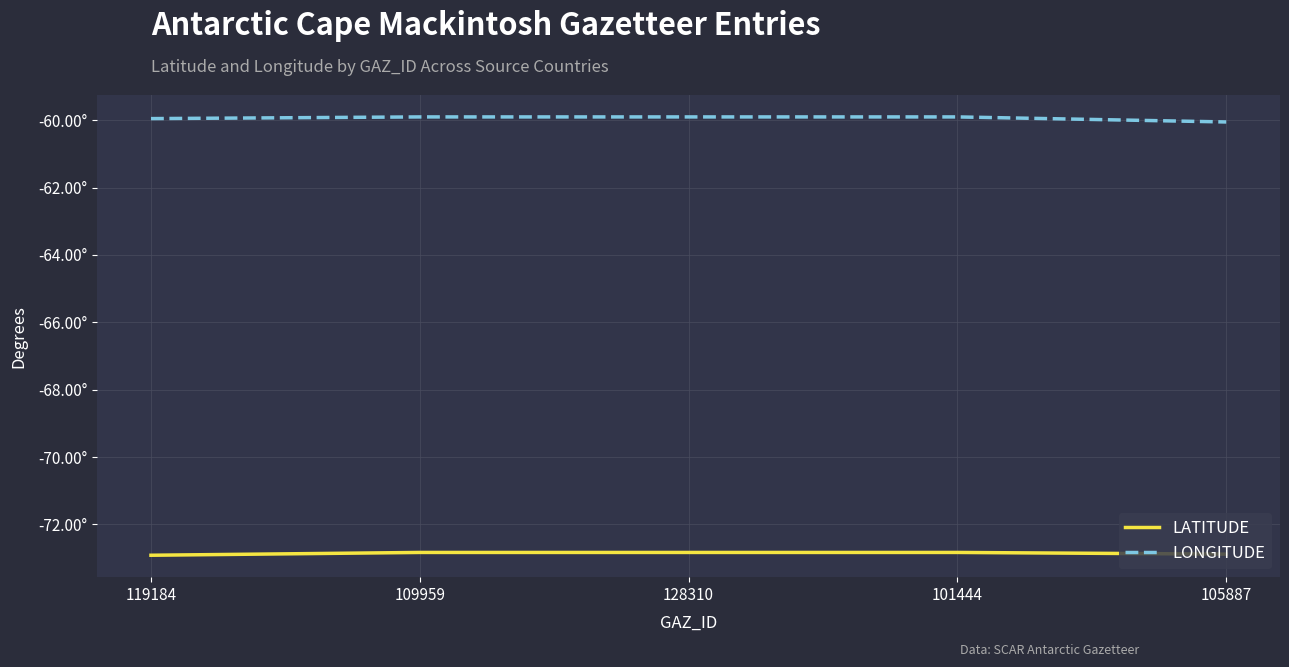

Does the chart have visible grid lines?

Yes